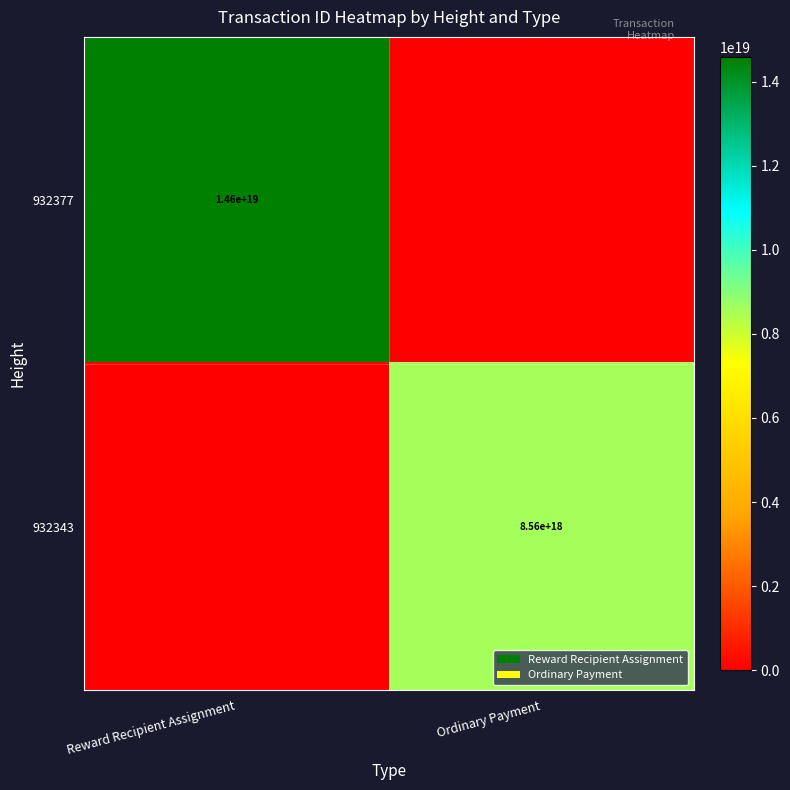

Is the value of 932343 at Ordinary Payment greater than the value of 932377 at Reward Recipient Assignment?

No